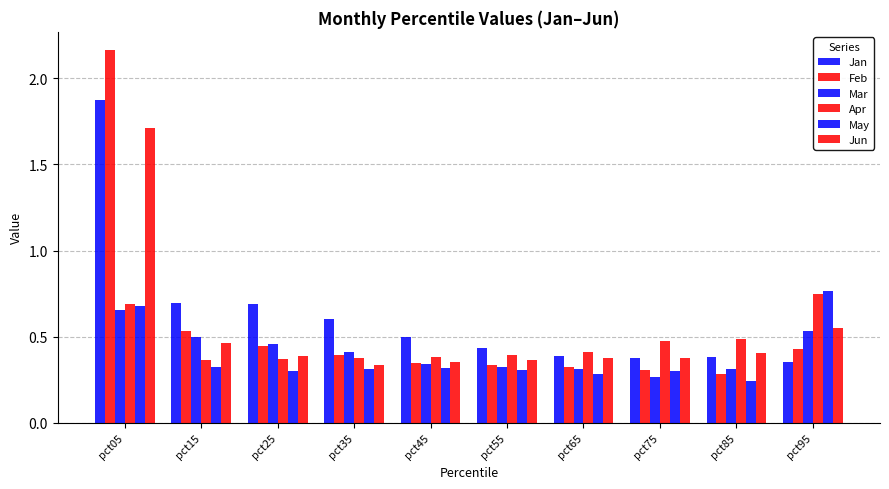

At which category is the sum across all series the highest?

pct05